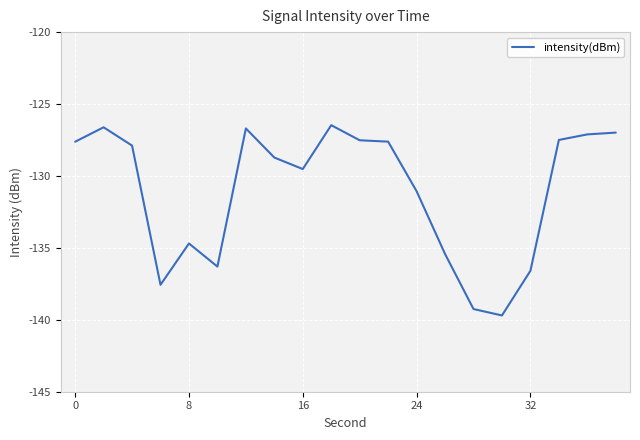

What is the maximum value shown in the chart?

-126.5